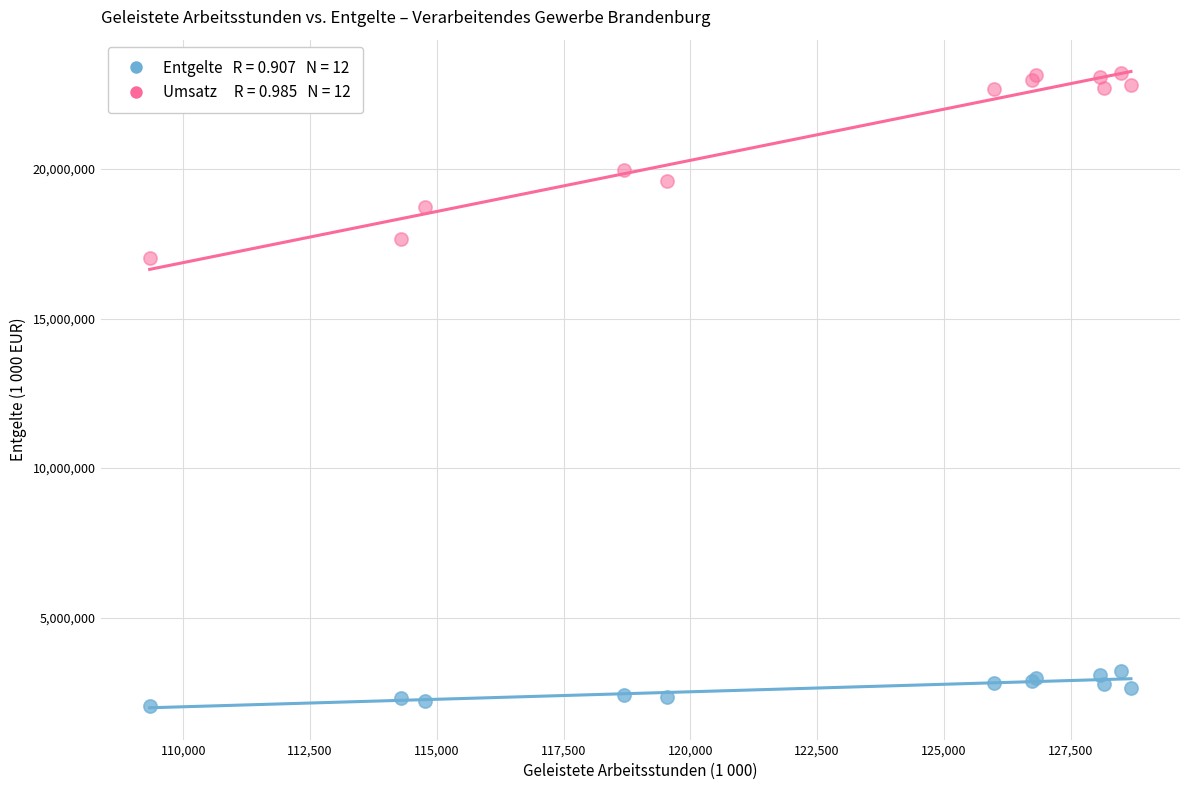

Across all series, what Y value is closest to 12620875?

17038849